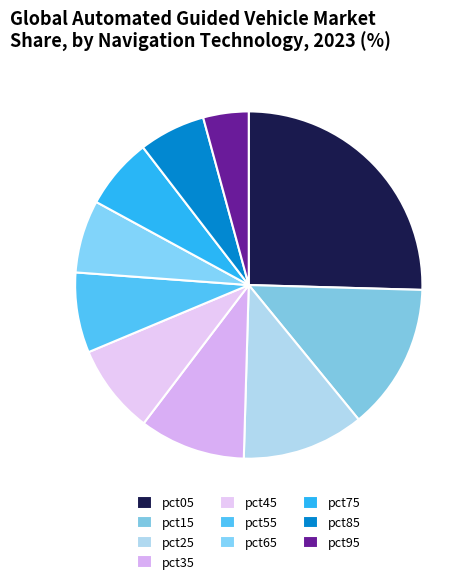

To the nearest percent, what percentage of the pie is pct85?

6%